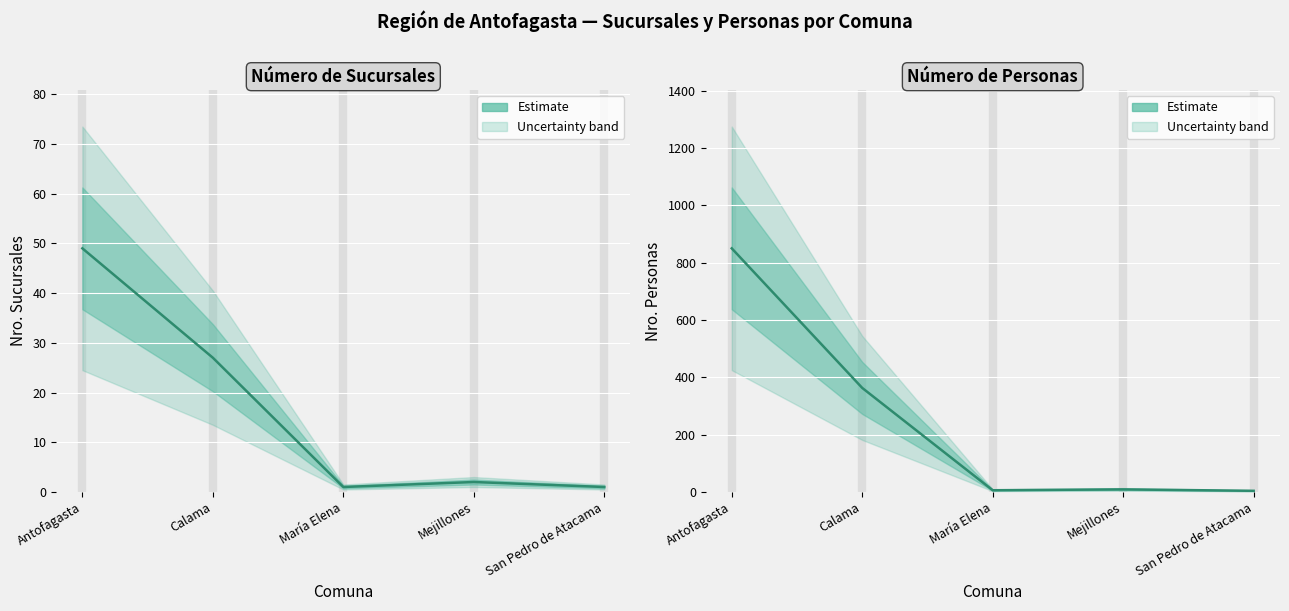

How many lines are shown in the chart?

2